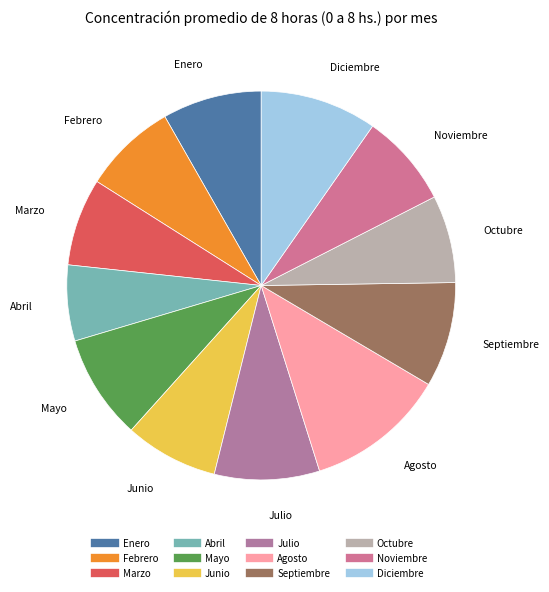

Do Agosto and Abril together represent more than half of the pie?

No